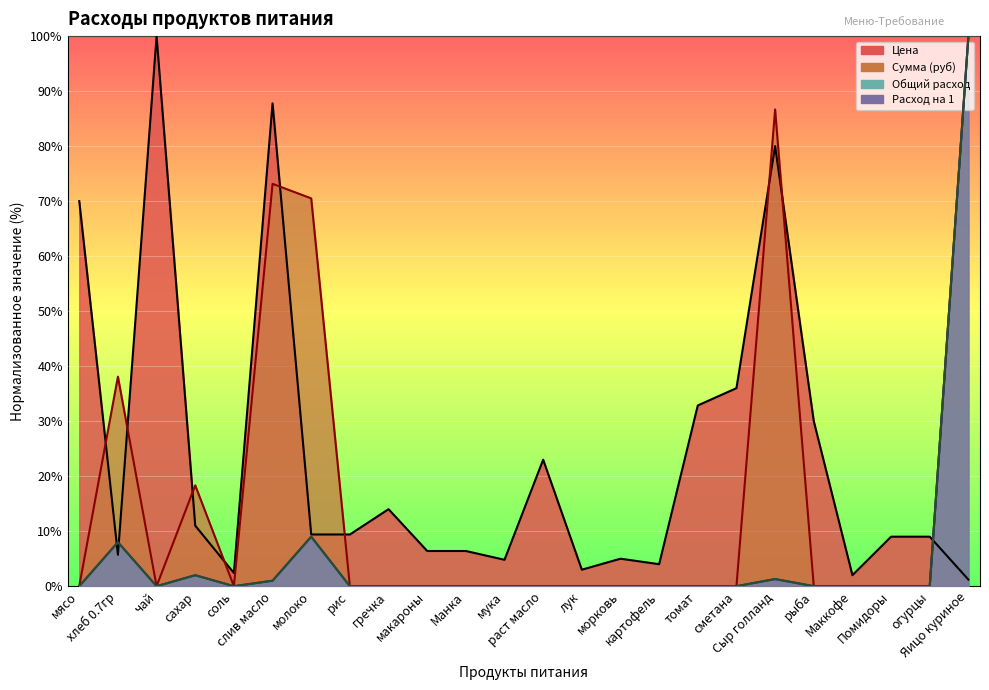

In Цена, how many points are higher than both neighbors (excluding endpoints)?

6